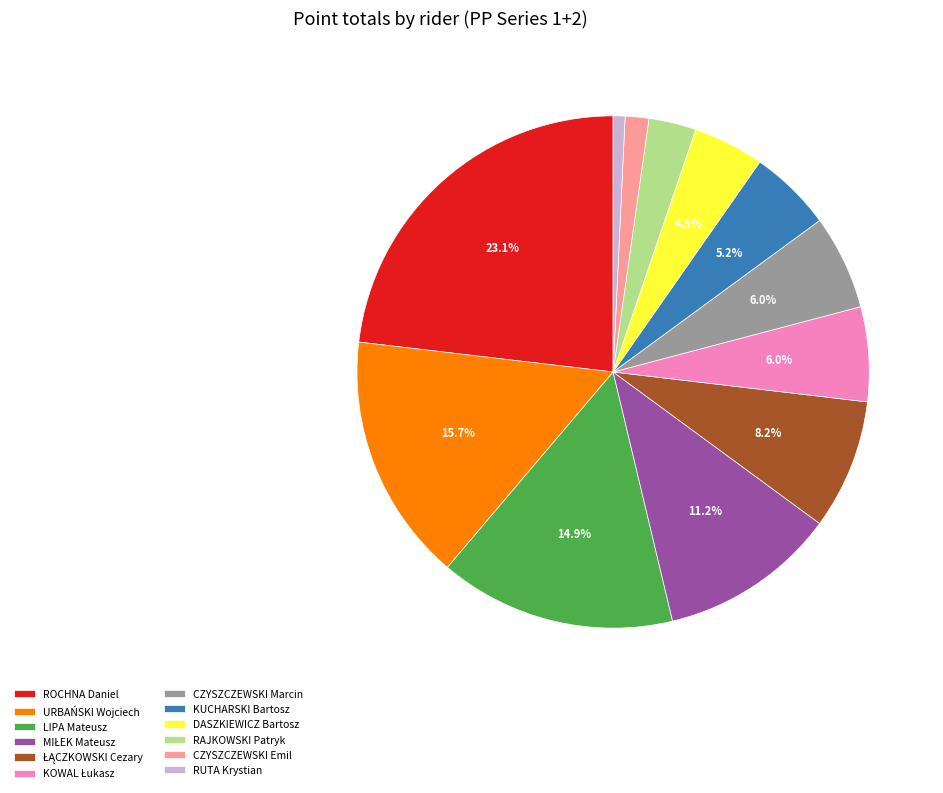

Which category has the biggest portion of the pie?

ROCHNA Daniel